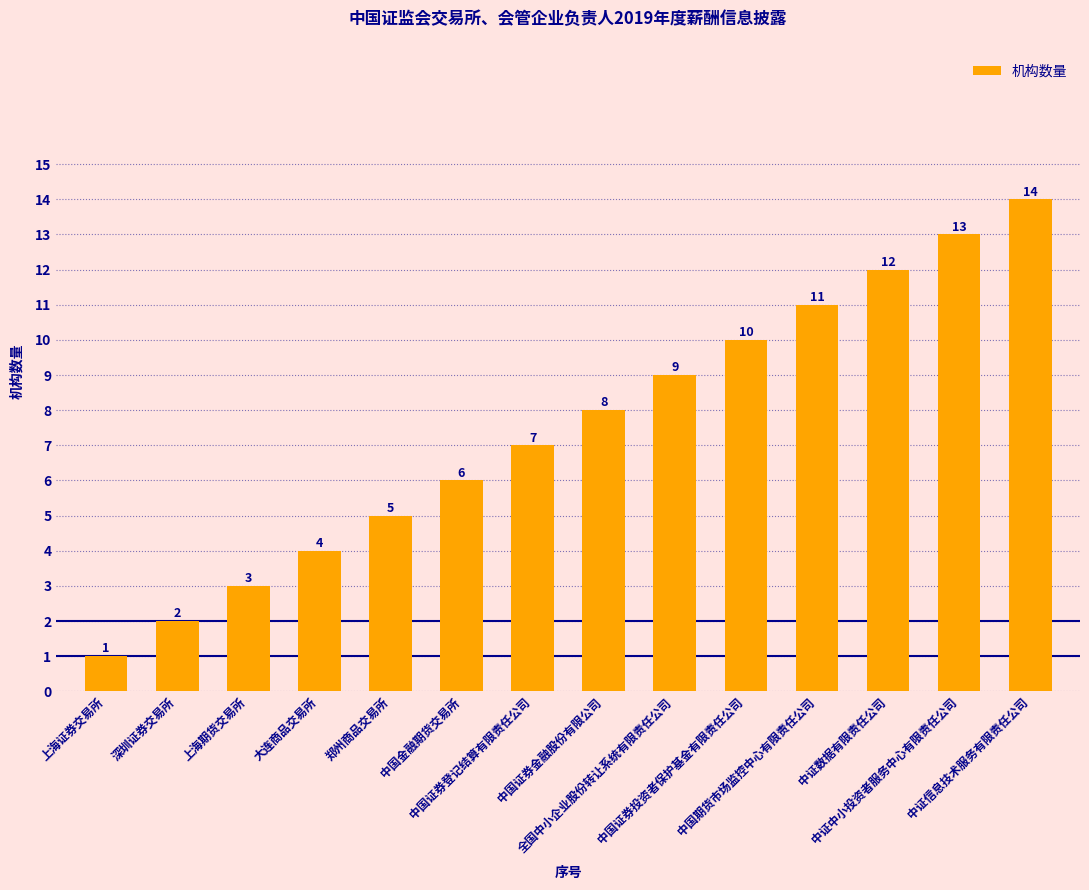

What position from the left is 深圳证券交易所?

2